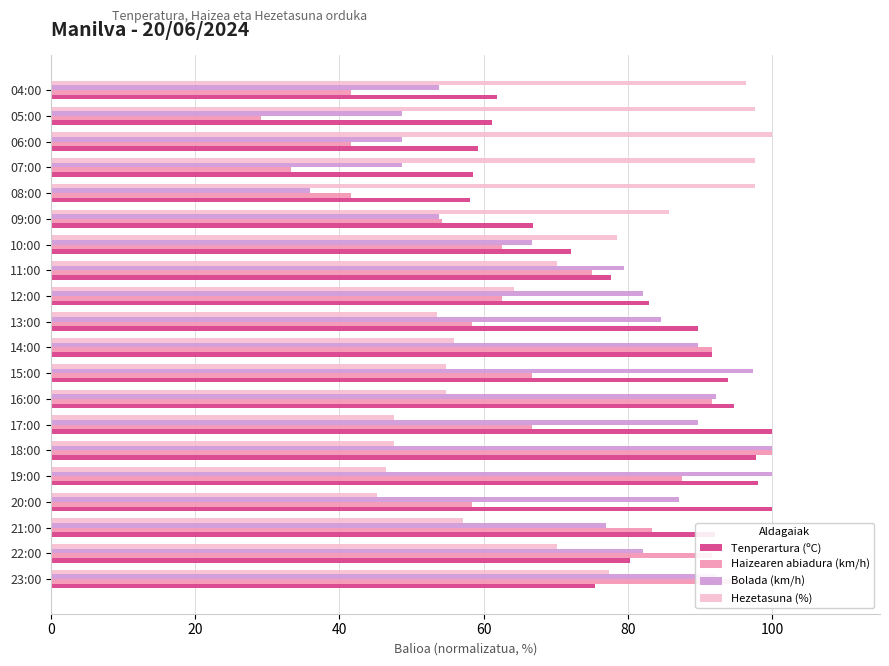

Which series has the widest spread of values?

Haizearen abiadura (km/h)